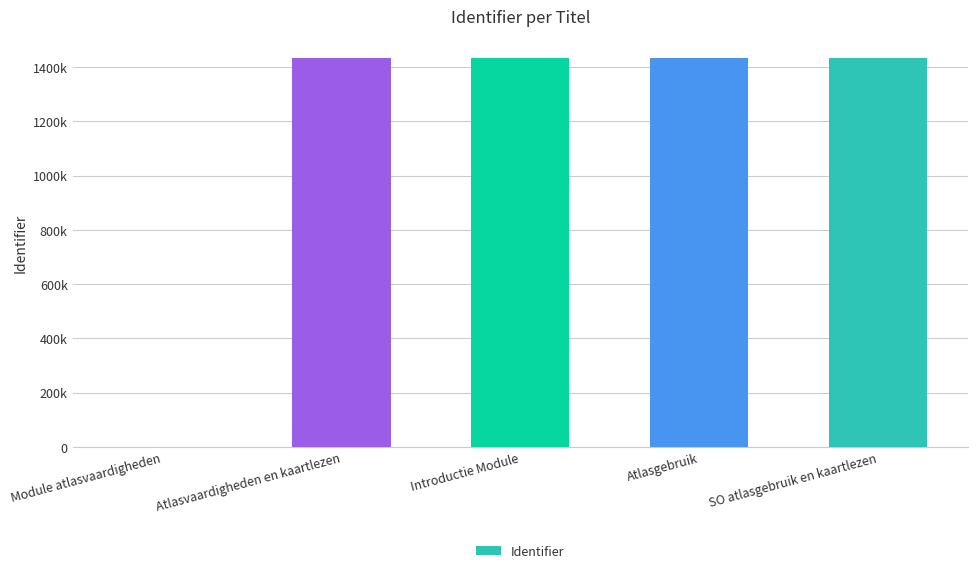

Count the number of values greater than 1432613.

2